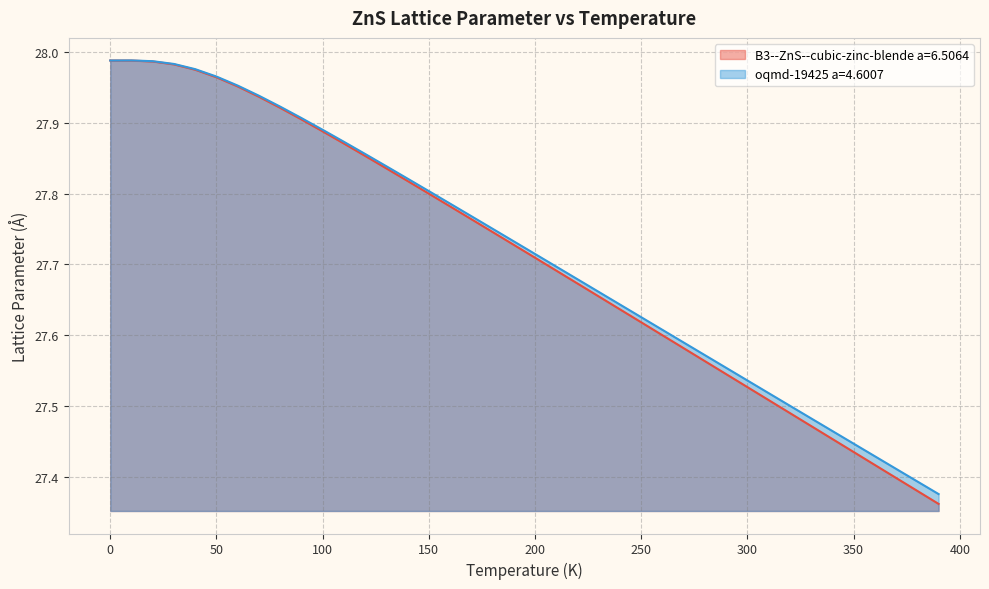

Between 100 and 200, which series saw the biggest shift?

B3--ZnS--cubic-zinc-blende a=6.5064